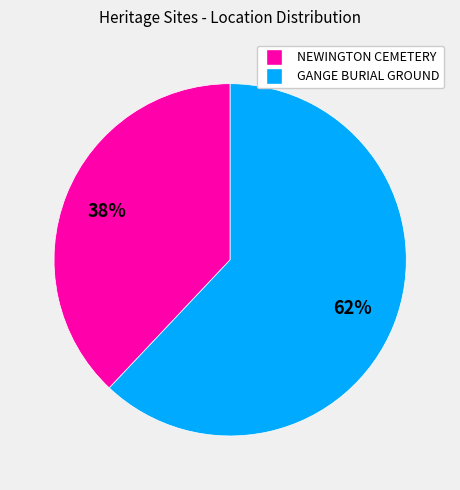

Is there any slice that represents more than half of the pie?

Yes